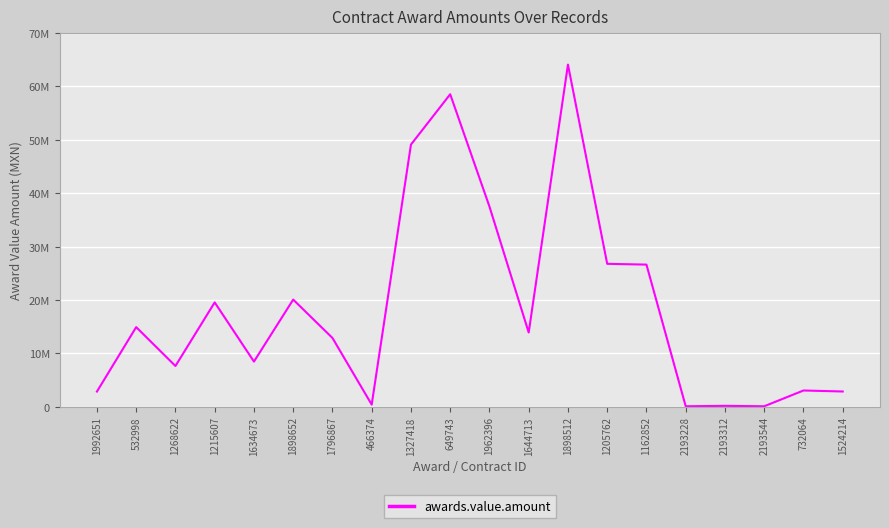

Reading left to right, what are all the values shown in this chart?

2816046.8	14896353.5	7608767.9	19529615.5	8434008.1	20055188.0	12863805.2	373803.5	49102933.4	58544478.4	37493893.5	13887283.0	64103796.4	26757175.4	26611704.6	60215.4	137543.1	59827.6	3015525.0	2830054.6